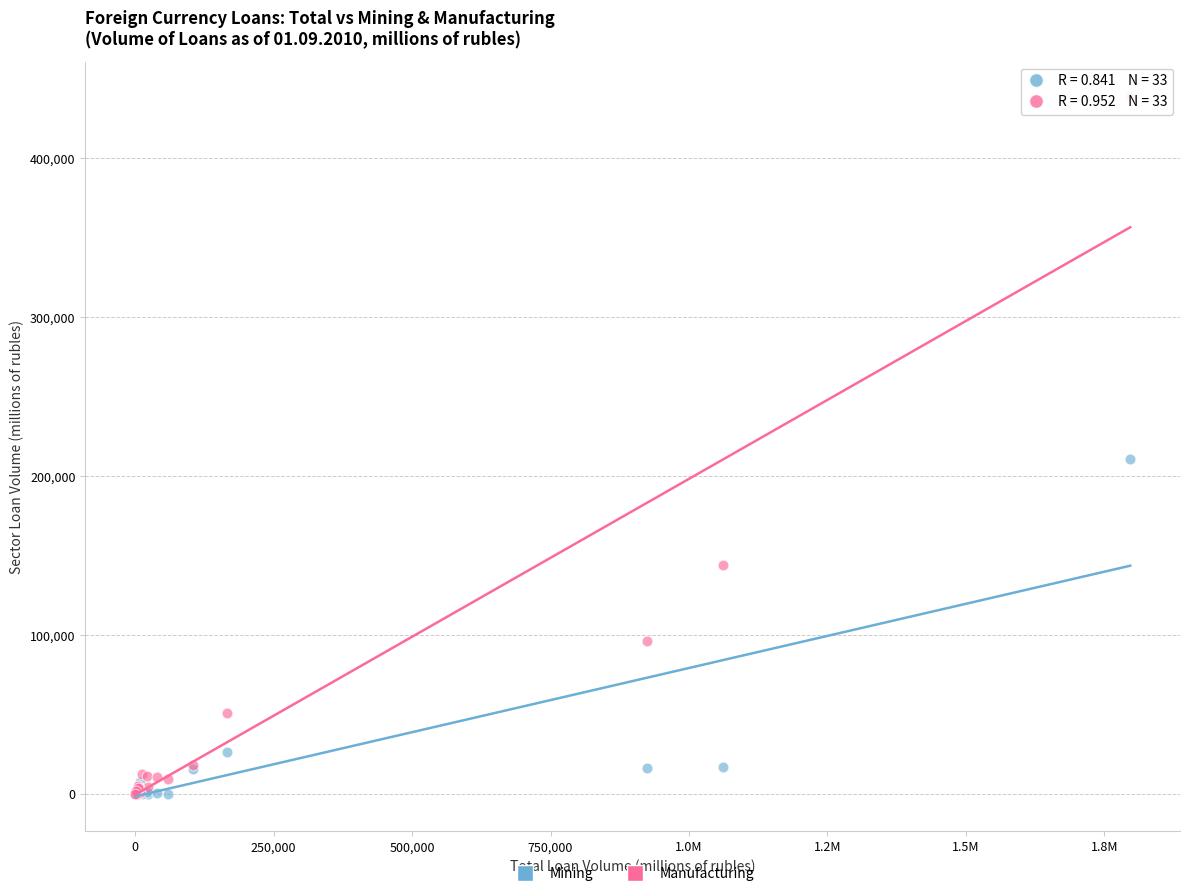

Across all series, what Y value is closest to 219428?

210952